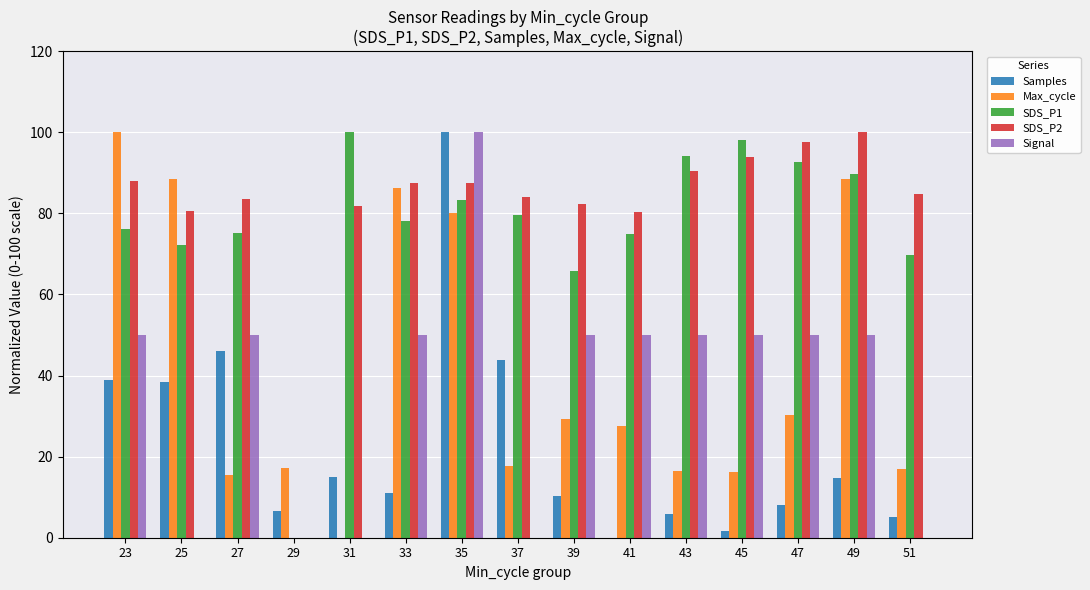

Which series changed the most between 27 and 31?

Signal